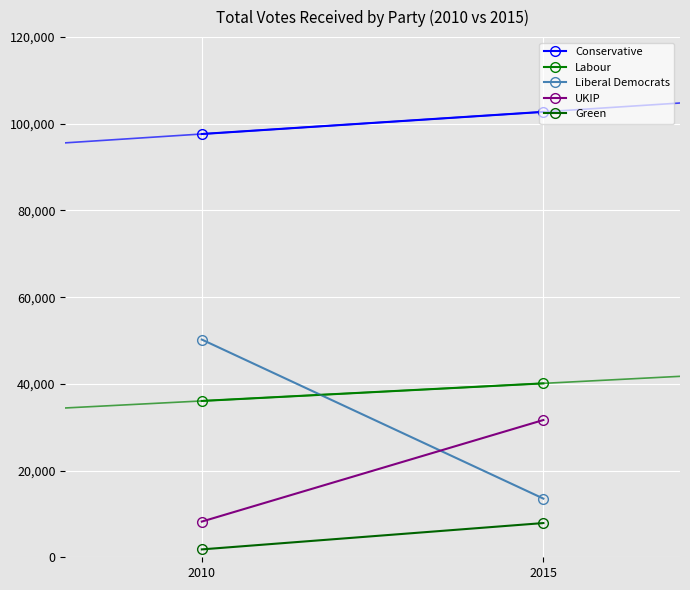

Where is Green nearest to the value 4858?

2010